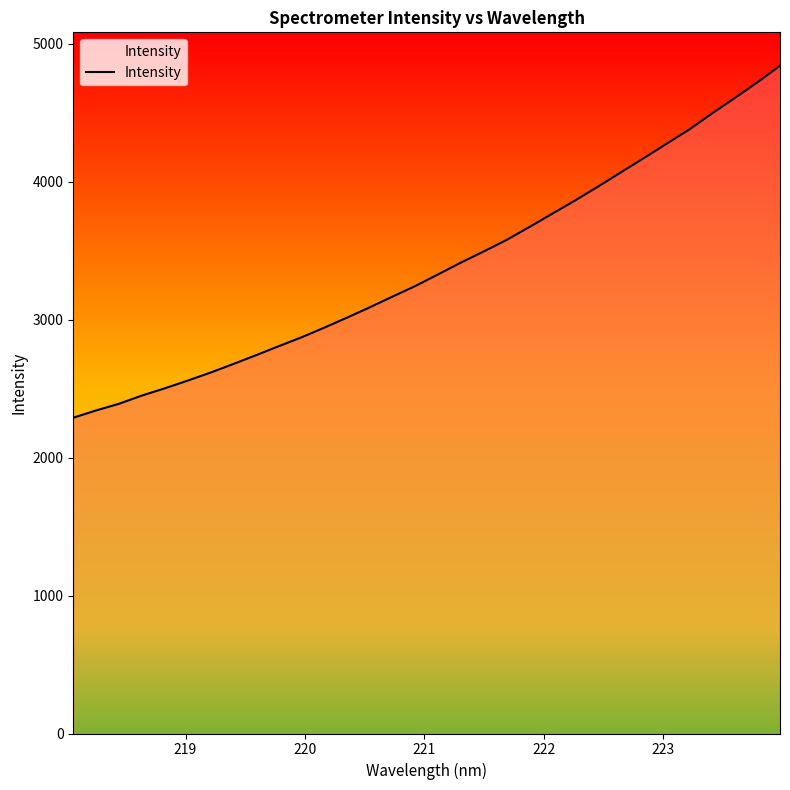

Does the chart have visible grid lines?

No